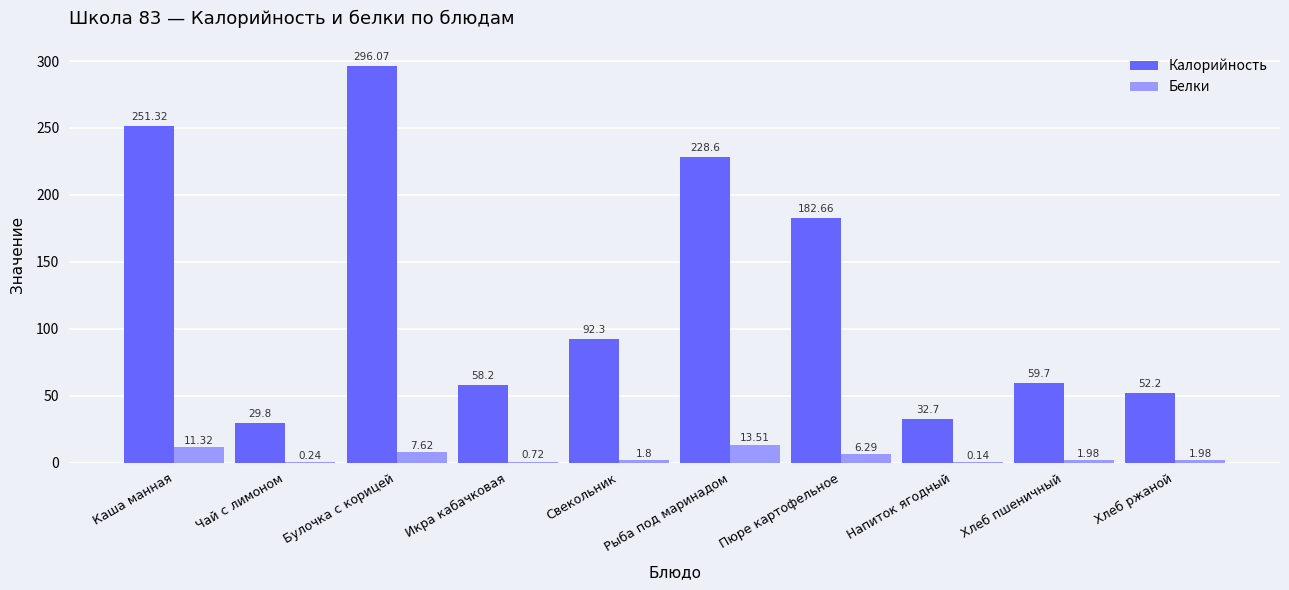

Which series changed the most between Чай с лимоном and Булочка с корицей?

Калорийность